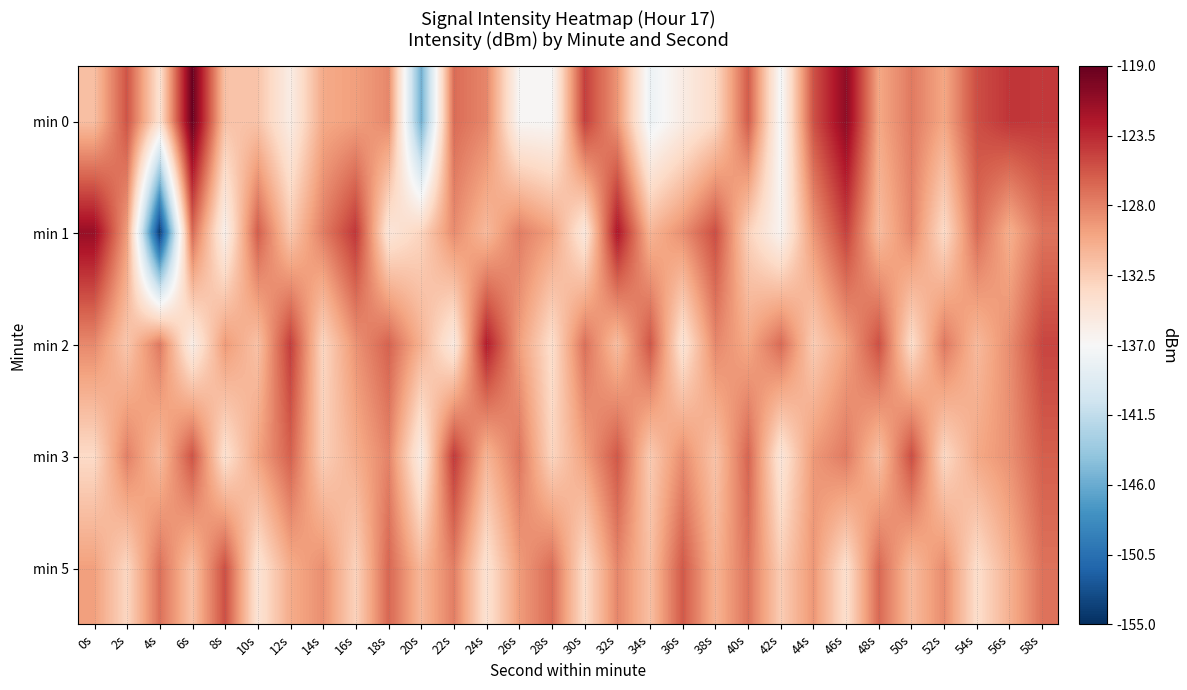

Reading left to right, extract all data points from this chart.

min 0: 0s=-131.6	2s=-125.6	4s=-134.2	6s=-119.2	8s=-131.8	10s=-131.9	12s=-135.6	14s=-130.2	16s=-129.6	18s=-128.3	20s=-145.8	22s=-126.9	24s=-128.2	26s=-136.8	28s=-136.9	30s=-124.6	32s=-129.1	34s=-138.0	36s=-135.6	38s=-133.5	40s=-126.0	42s=-137.3	44s=-125.5	46s=-120.9	48s=-130.0	50s=-127.6	52s=-130.0	54s=-125.4	56s=-124.1	58s=-124.3
min 1: 0s=-121.4	2s=-129.4	4s=-154.2	6s=-126.8	8s=-136.1	10s=-126.1	12s=-132.2	14s=-127.8	16s=-124.1	18s=-134.8	20s=-133.0	22s=-128.5	24s=-131.2	26s=-127.8	28s=-129.6	30s=-135.1	32s=-122.4	34s=-130.9	36s=-128.7	38s=-125.3	40s=-132.8	42s=-136.5	44s=-129.1	46s=-124.7	48s=-131.4	50s=-128.2	52s=-133.6	54s=-126.9	56s=-130.5	58s=-127.3
min 2: 0s=-128.4	2s=-132.1	4s=-127.6	6s=-135.8	8s=-129.3	10s=-131.7	12s=-124.5	14s=-133.2	16s=-128.9	18s=-126.4	20s=-130.7	22s=-135.3	24s=-122.8	26s=-129.5	28s=-133.9	30s=-127.1	32s=-131.5	34s=-125.7	36s=-134.6	38s=-128.3	40s=-130.1	42s=-126.8	44s=-132.5	46s=-129.7	48s=-125.4	50s=-133.8	52s=-127.5	54s=-131.2	56s=-128.6	58s=-124.9
min 3: 0s=-133.5	2s=-127.9	4s=-131.4	6s=-125.6	8s=-134.2	10s=-129.8	12s=-126.3	14s=-132.7	16s=-130.5	18s=-128.1	20s=-135.6	22s=-124.3	24s=-130.9	26s=-127.4	28s=-133.1	30s=-129.7	32s=-125.8	34s=-132.4	36s=-128.6	38s=-131.9	40s=-126.5	42s=-134.8	44s=-129.2	46s=-127.6	48s=-131.7	50s=-125.3	52s=-133.4	54s=-130.1	56s=-128.8	58s=-126.2
min 5: 0s=-129.6	2s=-133.2	4s=-127.1	6s=-131.8	8s=-125.4	10s=-134.5	12s=-130.3	14s=-128.7	16s=-132.9	18s=-126.6	20s=-131.1	22s=-127.8	24s=-134.3	26s=-129.4	28s=-126.9	30s=-133.7	32s=-128.2	34s=-131.6	36s=-125.9	38s=-130.8	40s=-127.3	42s=-132.5	44s=-129.1	46s=-134.0	48s=-126.7	50s=-131.3	52s=-128.5	54s=-133.8	56s=-130.6	58s=-127.2